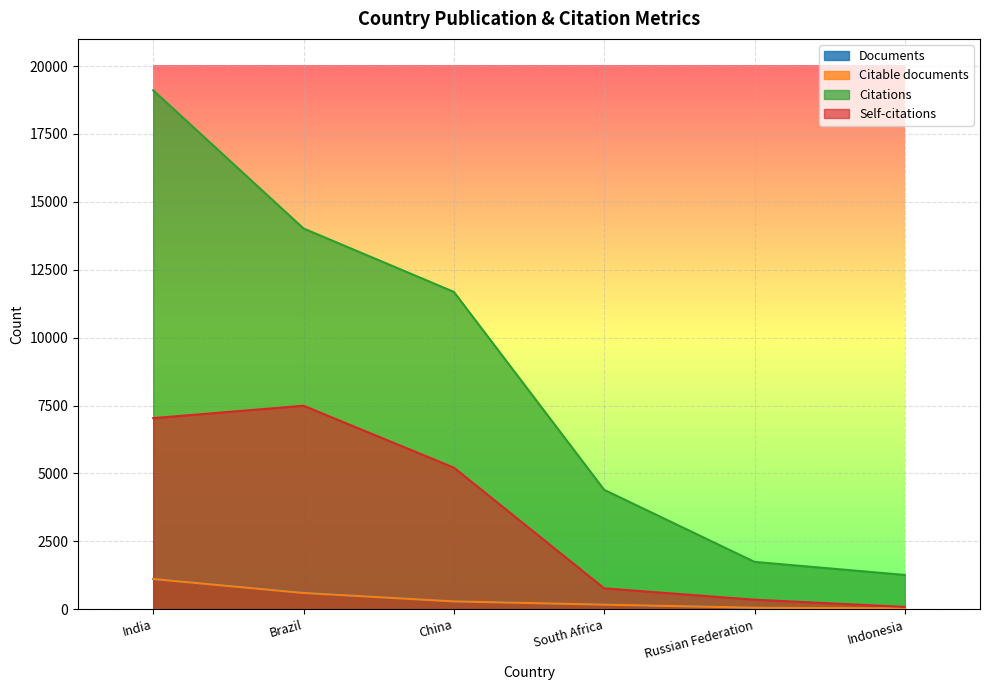

At which category is the sum across all series the highest?

India